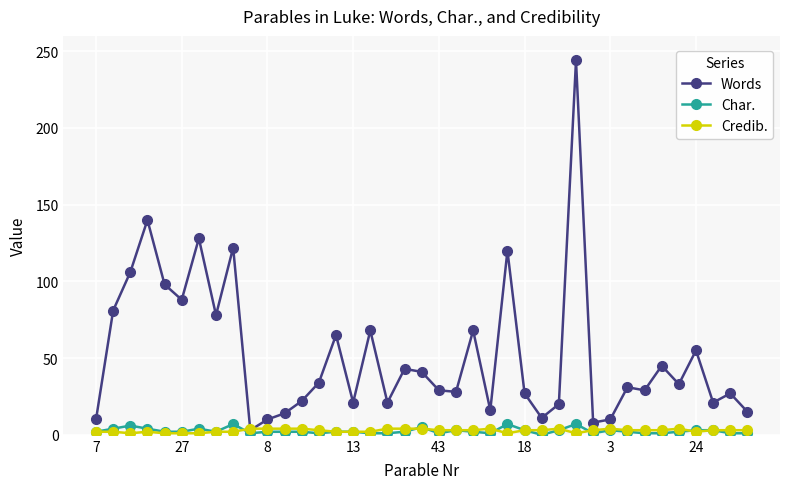

How many lines are shown in the chart?

3